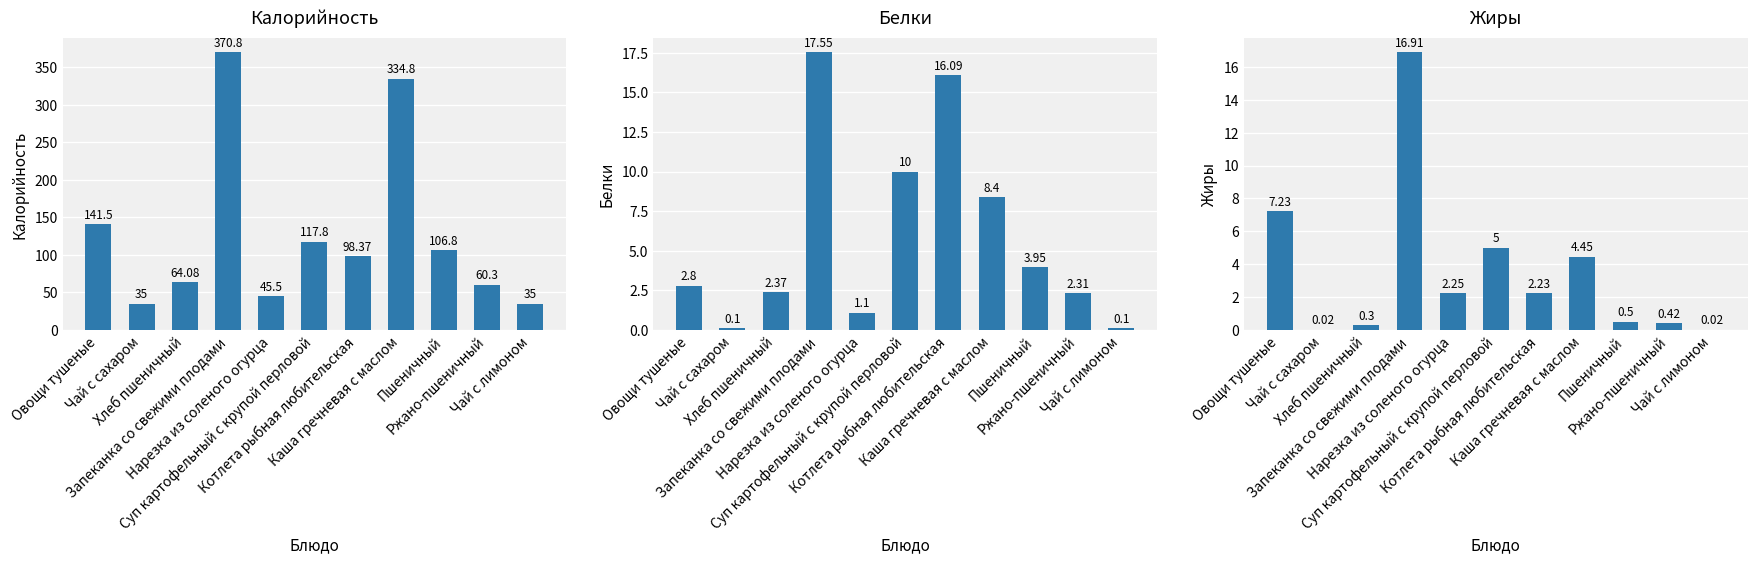

The value of Калорийность at Хлеб пшеничный is 86.5. True or false?

False